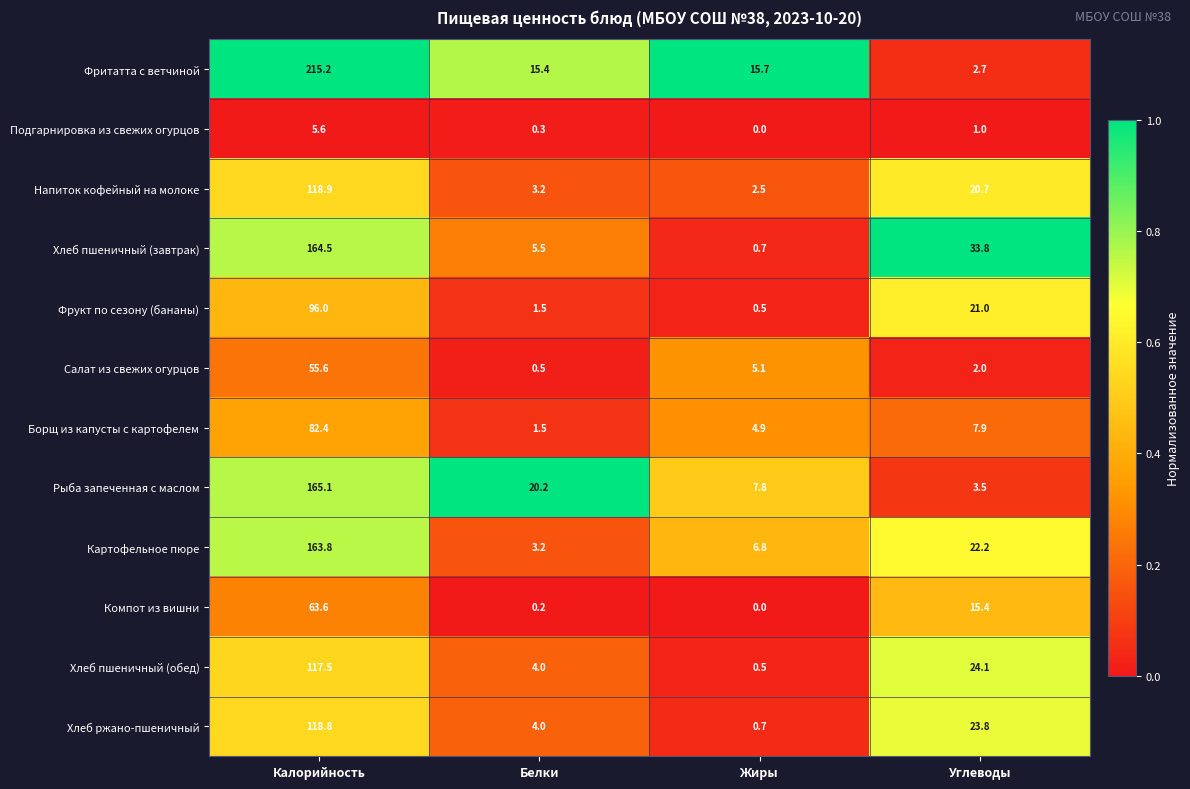

What value does the Хлеб пшеничный (обед) series have at Белки?

4.0